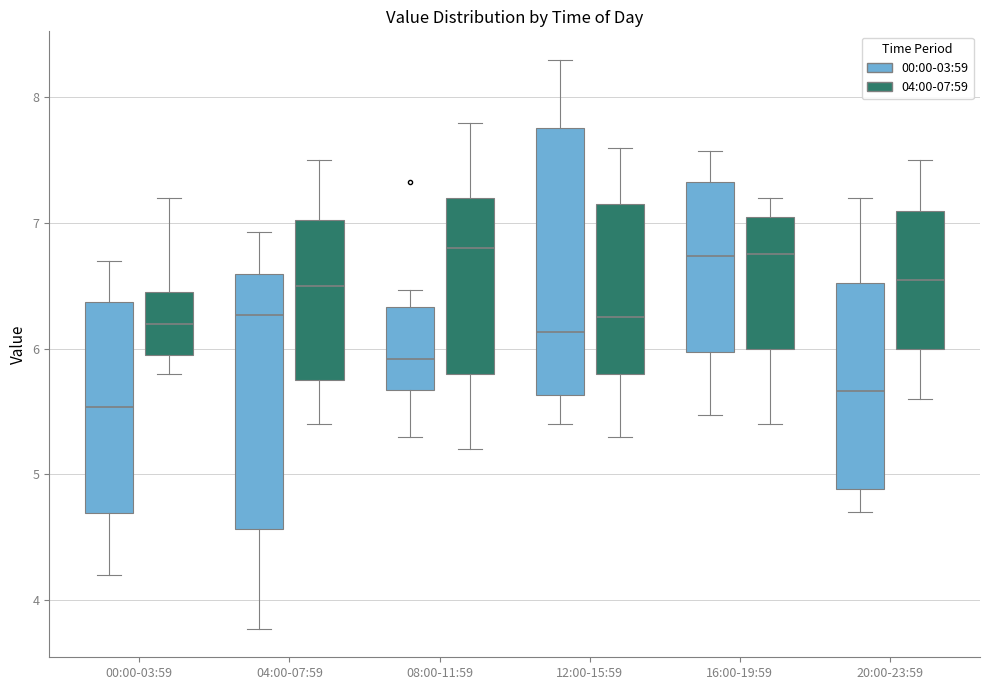

Reading left to right, read every box against the y-axis: the position of its median line, the range the box covers, and the ends of its whiskers. The values are not printed on the chart, so give them approximately, as read against the axis.

00:00-03:59 (00:00-03:59): median 5.5, box 4.7 to 6.4, whiskers 4.2 to 6.7
00:00-03:59 (04:00-07:59): median 6.2, box 6.0 to 6.5, whiskers 5.8 to 7.2
04:00-07:59 (00:00-03:59): median 6.3, box 4.6 to 6.6, whiskers 3.8 to 6.9
04:00-07:59 (04:00-07:59): median 6.5, box 5.8 to 7.0, whiskers 5.4 to 7.5
08:00-11:59 (00:00-03:59): median 5.9, box 5.7 to 6.3, whiskers 5.3 to 6.5
08:00-11:59 (04:00-07:59): median 6.8, box 5.8 to 7.2, whiskers 5.2 to 7.8
12:00-15:59 (00:00-03:59): median 6.1, box 5.6 to 7.8, whiskers 5.4 to 8.3
12:00-15:59 (04:00-07:59): median 6.3, box 5.8 to 7.2, whiskers 5.3 to 7.6
16:00-19:59 (00:00-03:59): median 6.7, box 6.0 to 7.3, whiskers 5.5 to 7.6
16:00-19:59 (04:00-07:59): median 6.8, box 6.0 to 7.1, whiskers 5.4 to 7.2
20:00-23:59 (00:00-03:59): median 5.7, box 4.9 to 6.5, whiskers 4.7 to 7.2
20:00-23:59 (04:00-07:59): median 6.6, box 6.0 to 7.1, whiskers 5.6 to 7.5